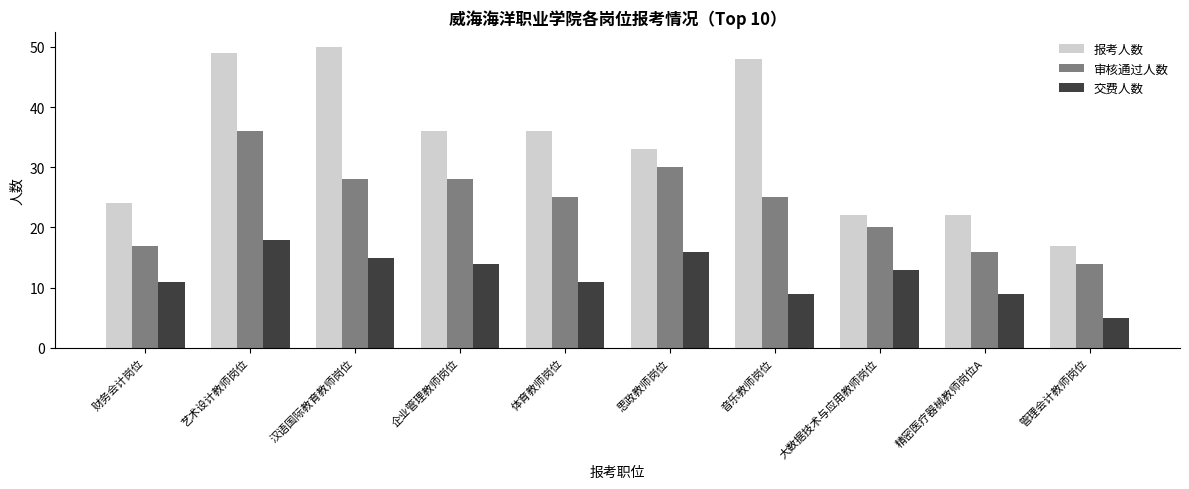

What is the maximum value shown in the chart?

50